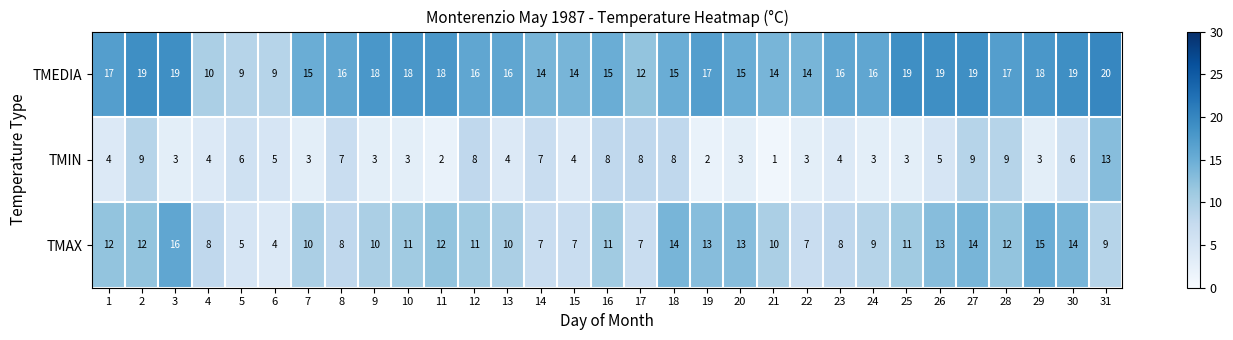

List the series in order of their overall mean, highest first.

TMEDIA, TMAX, TMIN